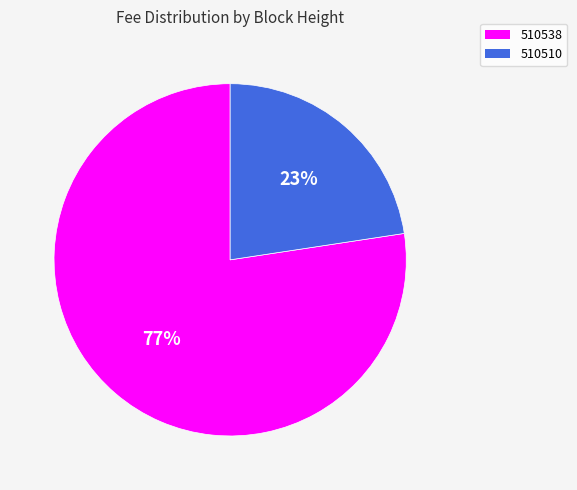

Rank the categories by value from lowest to highest.

510510, 510538